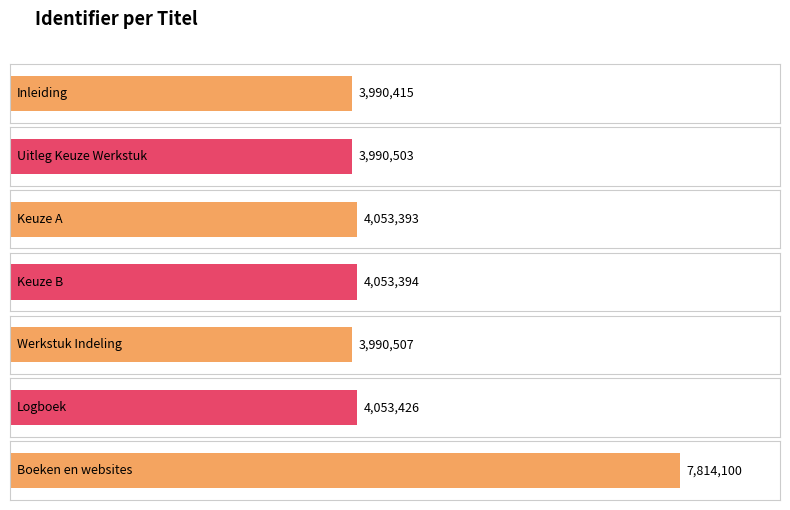

At which category does the chart reach its minimum across all series?

Inleiding